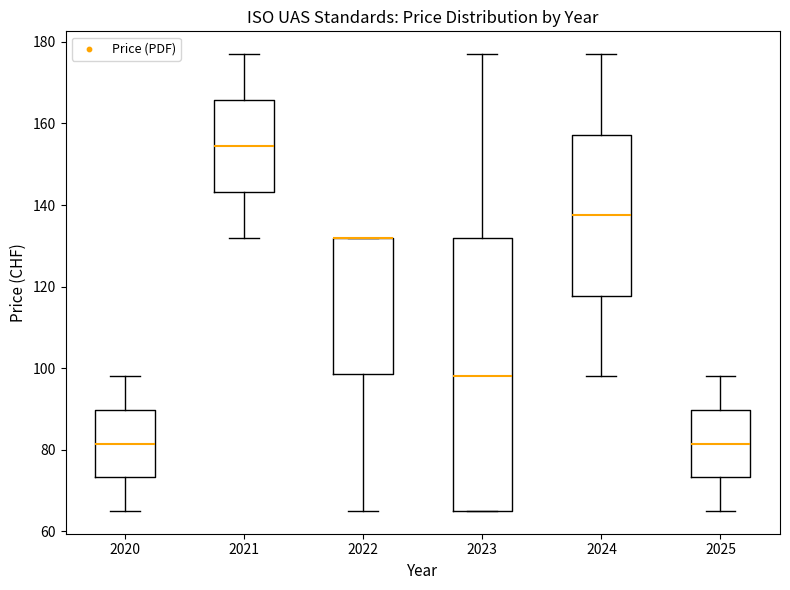

Reading left to right, transcribe this box plot: for each box, give where its median line is, the range the box spans, and where its two whiskers end, as read against the y-axis. The values are not printed on the chart, so give them approximately, as read against the axis.

2020: median 82, box 74 to 90, whiskers 66 to 98
2021: median 154, box 144 to 166, whiskers 132 to 178
2022: median 132 (drawn on the box's upper edge), box 98 to 132, whiskers 66 to 132
2023: median 98, box 66 to 132, whiskers 66 to 178
2024: median 138, box 118 to 158, whiskers 98 to 178
2025: median 82, box 74 to 90, whiskers 66 to 98